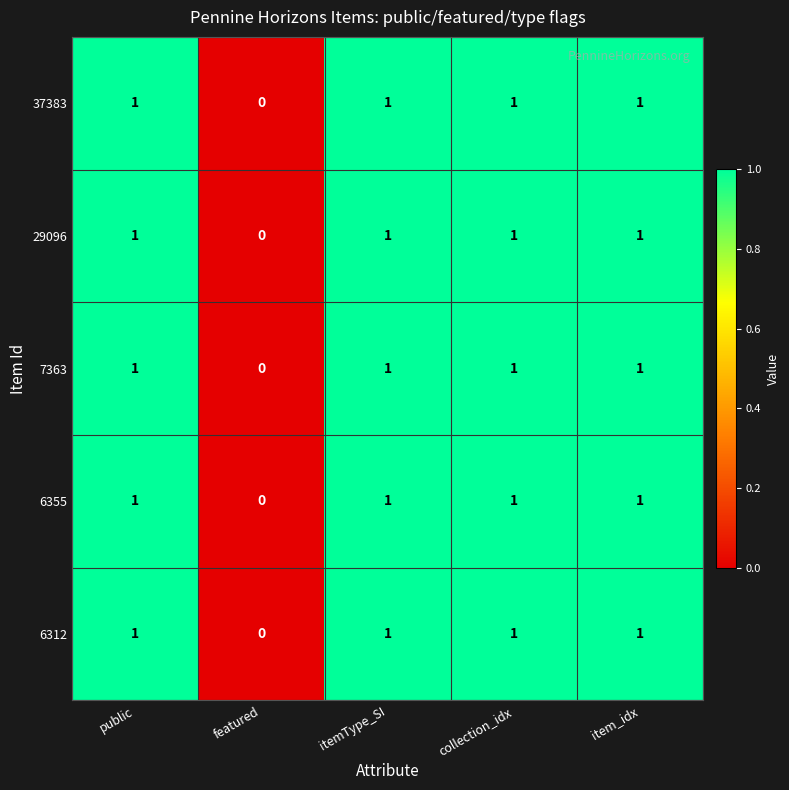

Where is 37383 nearest to the value 0?

featured